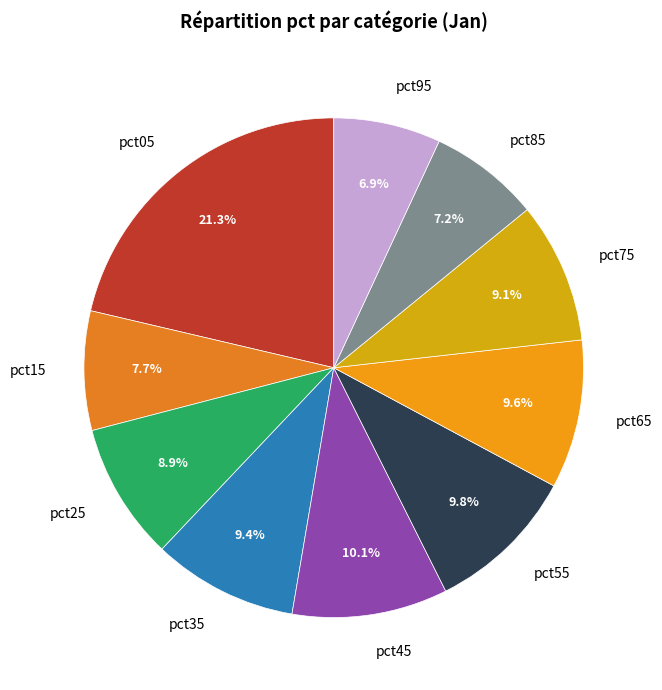

Count the number of slices in the pie.

10